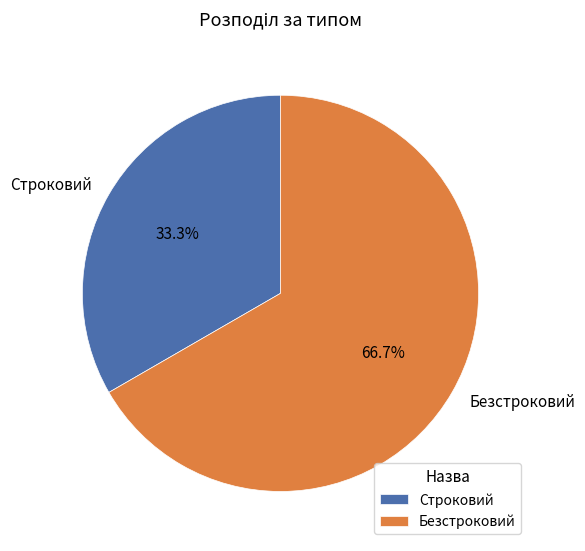

Which slice is the smallest?

Строковий